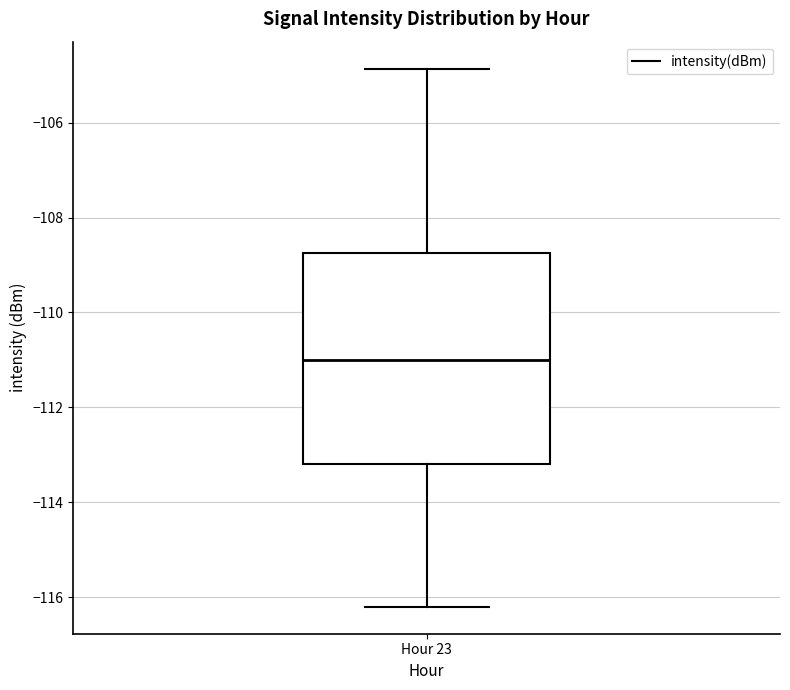

Read this box plot against the y-axis: the position of the median line, the range covered by the box, and the ends of both whiskers. The values are not printed on the chart, so give them approximately, as read against the axis.

median -111.0, box -113.2 to -108.8, whiskers -116.2 to -104.8